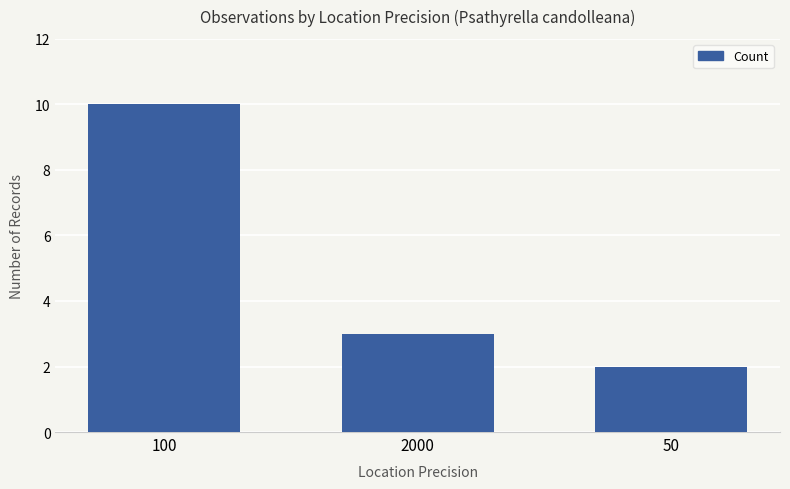

How many values are between 2 and 10?

3